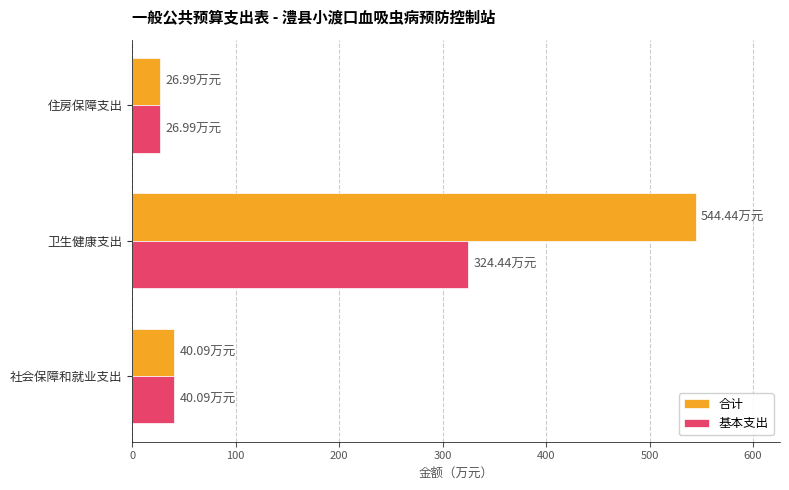

Which category has the highest value in the 基本支出 series?

卫生健康支出